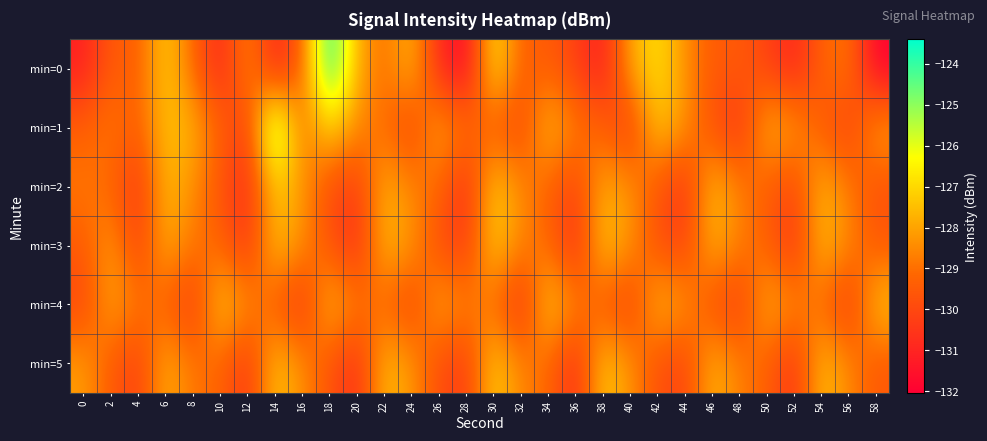

Count the number of categories in the chart.

30